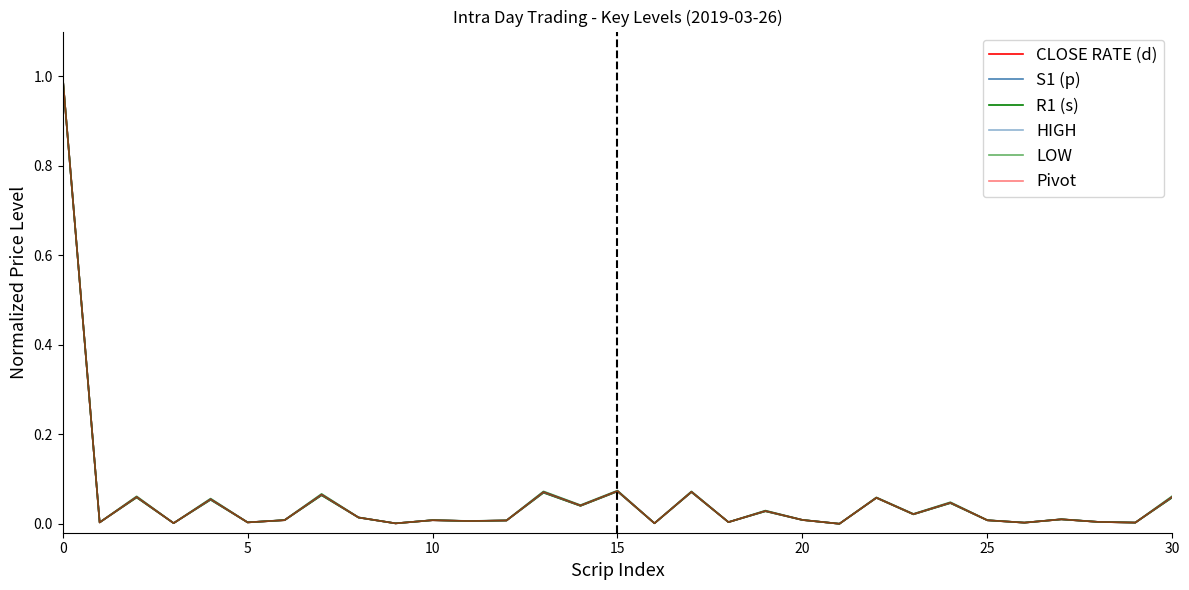

What is the label of the 20th point from the left?

19